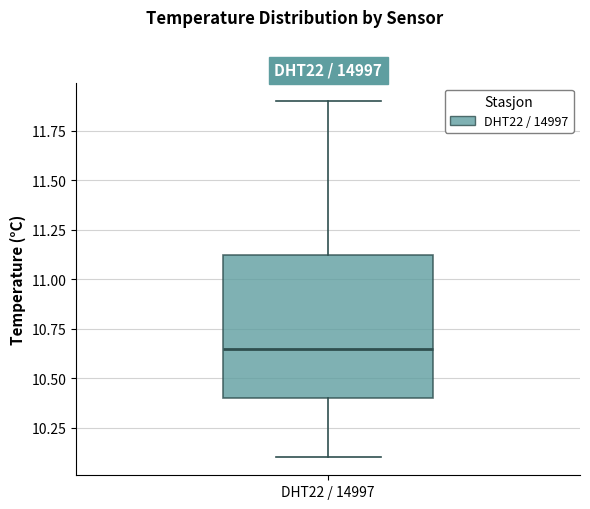

Transcribe this box plot: give where the median line is, the range the box spans, and where the two whiskers end, as read against the y-axis. The values are not printed on the chart, so give them approximately, as read against the axis.

median 10.65, box 10.40 to 11.15, whiskers 10.10 to 11.90